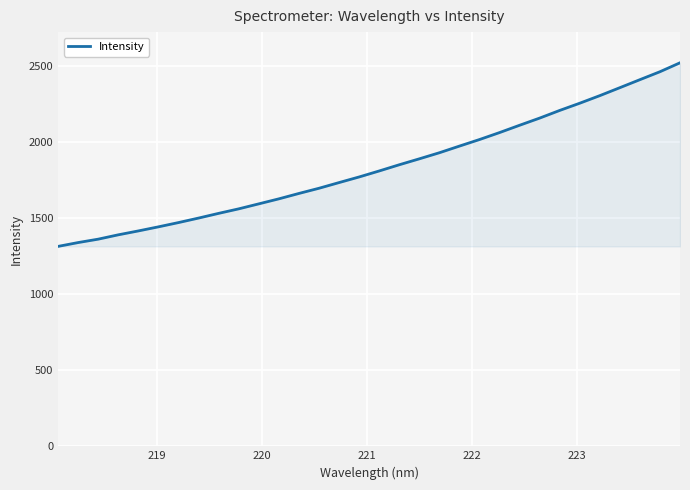

What is the greatest value displayed?

2523.5